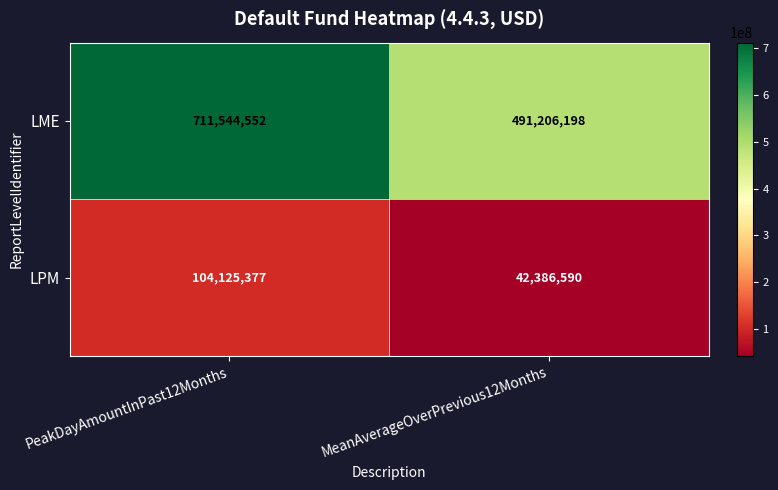

Reading left to right, extract all data points from this chart.

LME: PeakDayAmountInPast12Months=711544552	MeanAverageOverPrevious12Months=491206198
LPM: PeakDayAmountInPast12Months=104125377	MeanAverageOverPrevious12Months=42386590